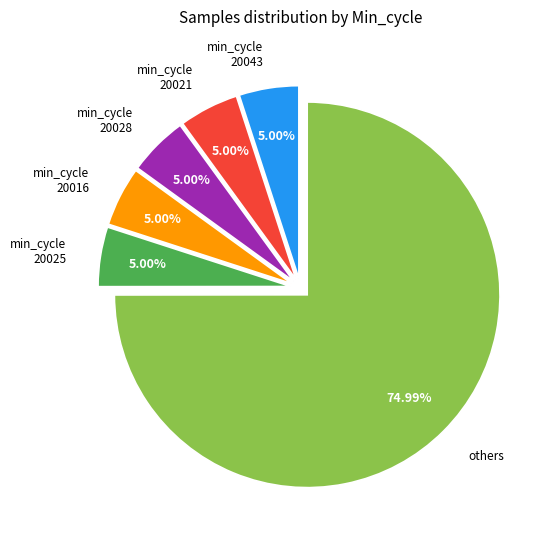

Is the sum of others and min_cycle 20016 greater than half?

Yes